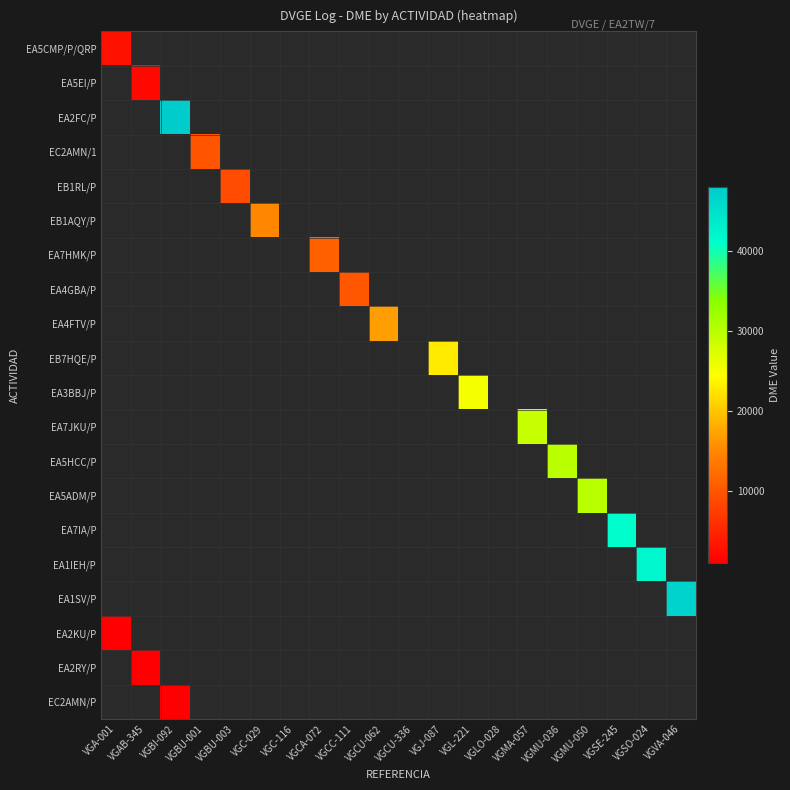

How many categories are shown in the chart?

20